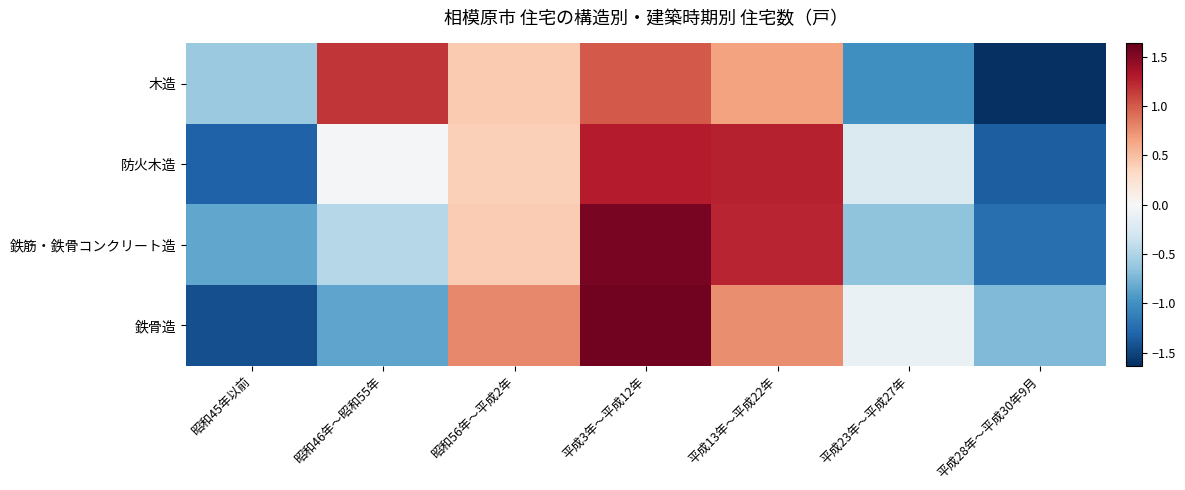

Between 平成23年～平成27年 and 昭和46年～昭和55年, which is larger?

昭和46年～昭和55年